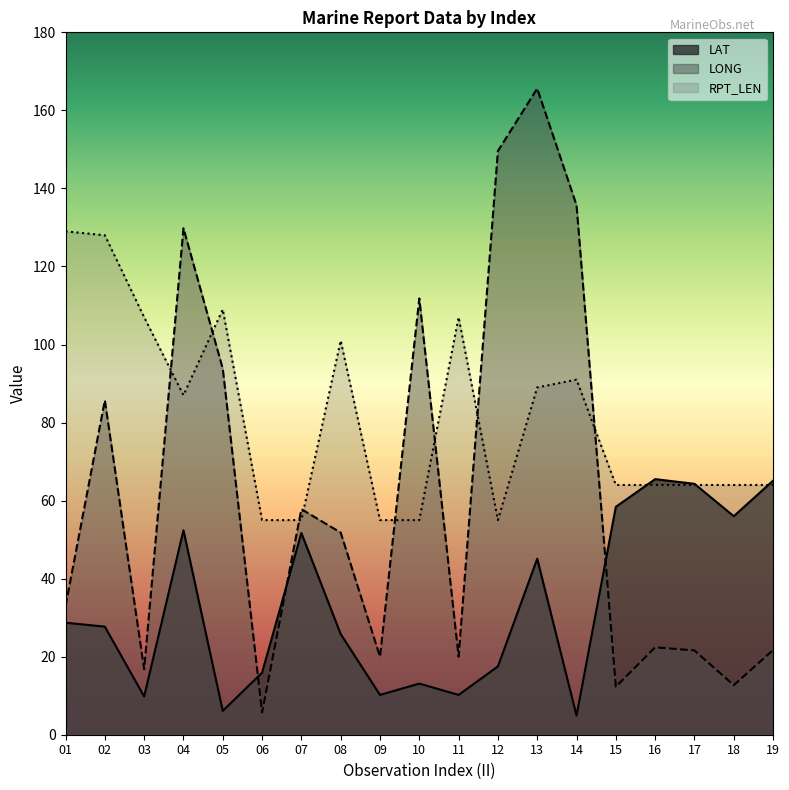

Where does the LONG series first go above 33?

02